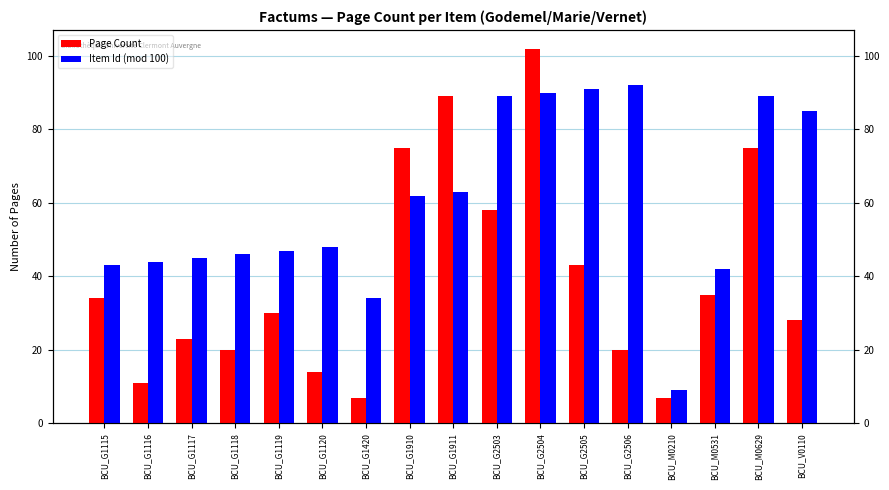

Is the value of Item Id (mod 100) at BCU_G1115 greater than the value of Page Count at BCU_G2504?

No